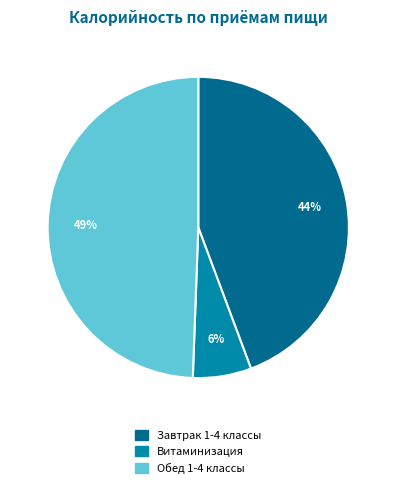

To the nearest percent, what is the combined percentage of Обед 1-4 классы and Витаминизация?

56%